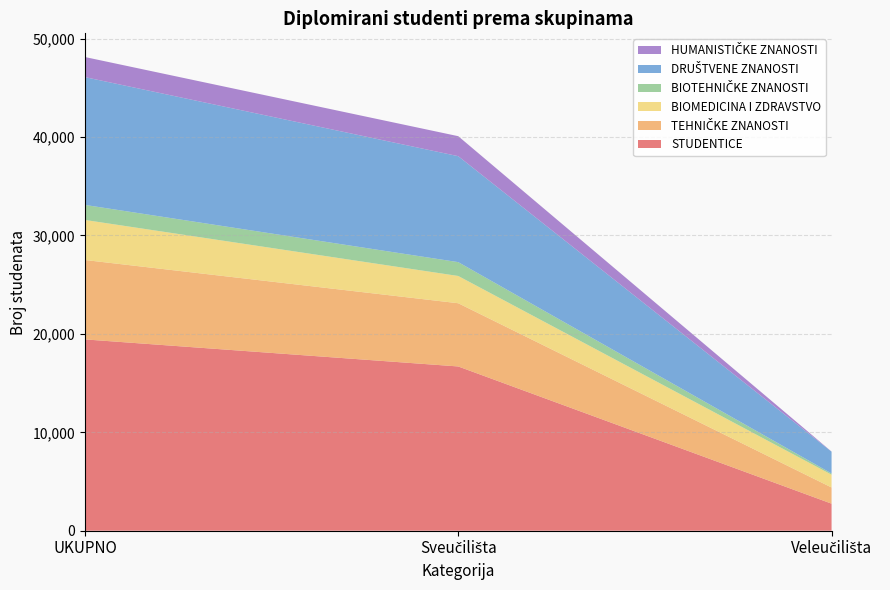

Reading right to left, extract all data points from this chart.

STUDENTICE: 2749	16689	19438
TEHNIČKE ZNANOSTI: 1644	6424	8068
BIOMEDICINA I ZDRAVSTVO: 1300	2769	4069
BIOTEHNIČKE ZNANOSTI: 121	1407	1528
DRUŠTVENE ZNANOSTI: 2218	10766	12984
HUMANISTIČKE ZNANOSTI: 11	2031	2042